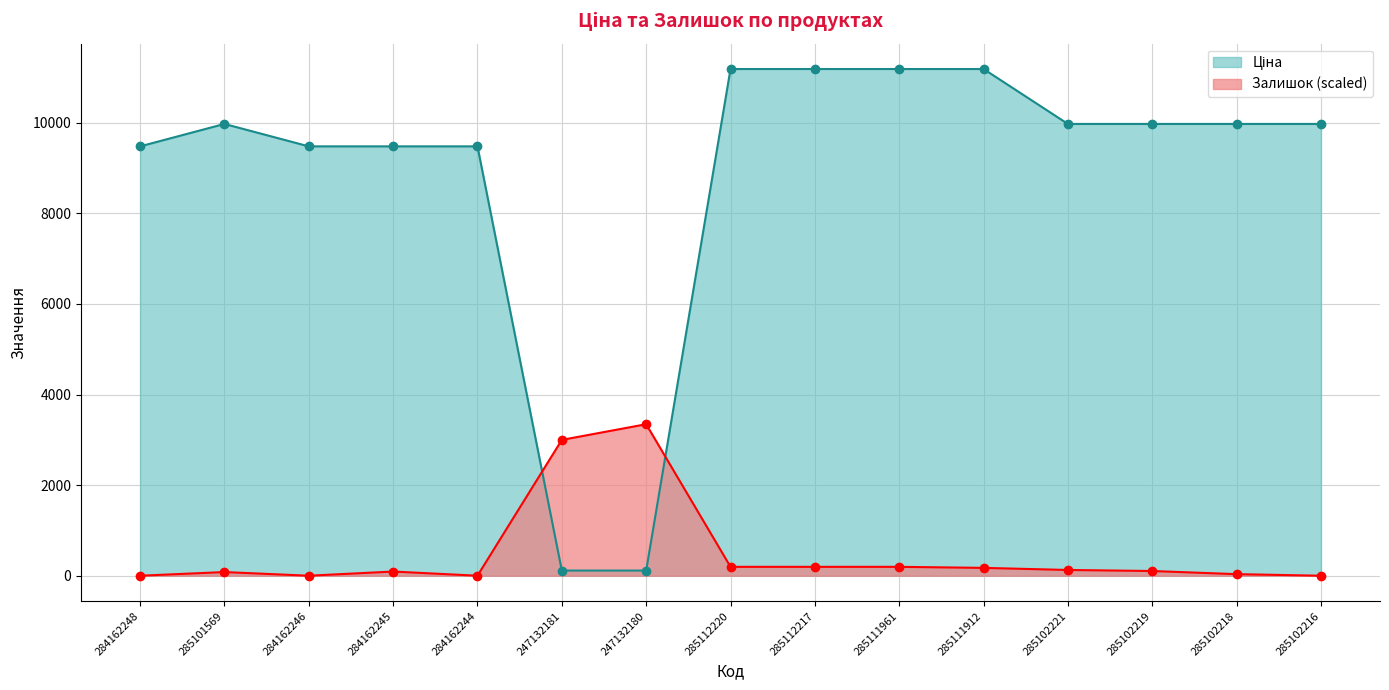

True or false: Ціна has more than 2 interior local peaks.

False